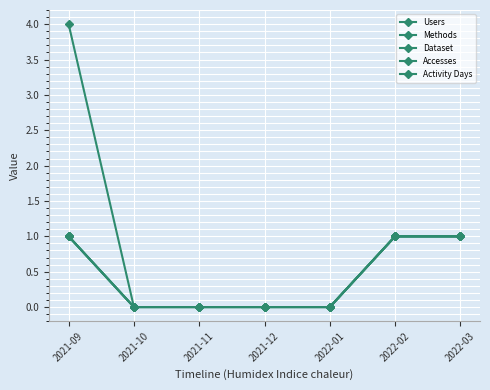

Is the value of Activity Days at 2021-11 greater than the value of Methods at 2021-10?

No